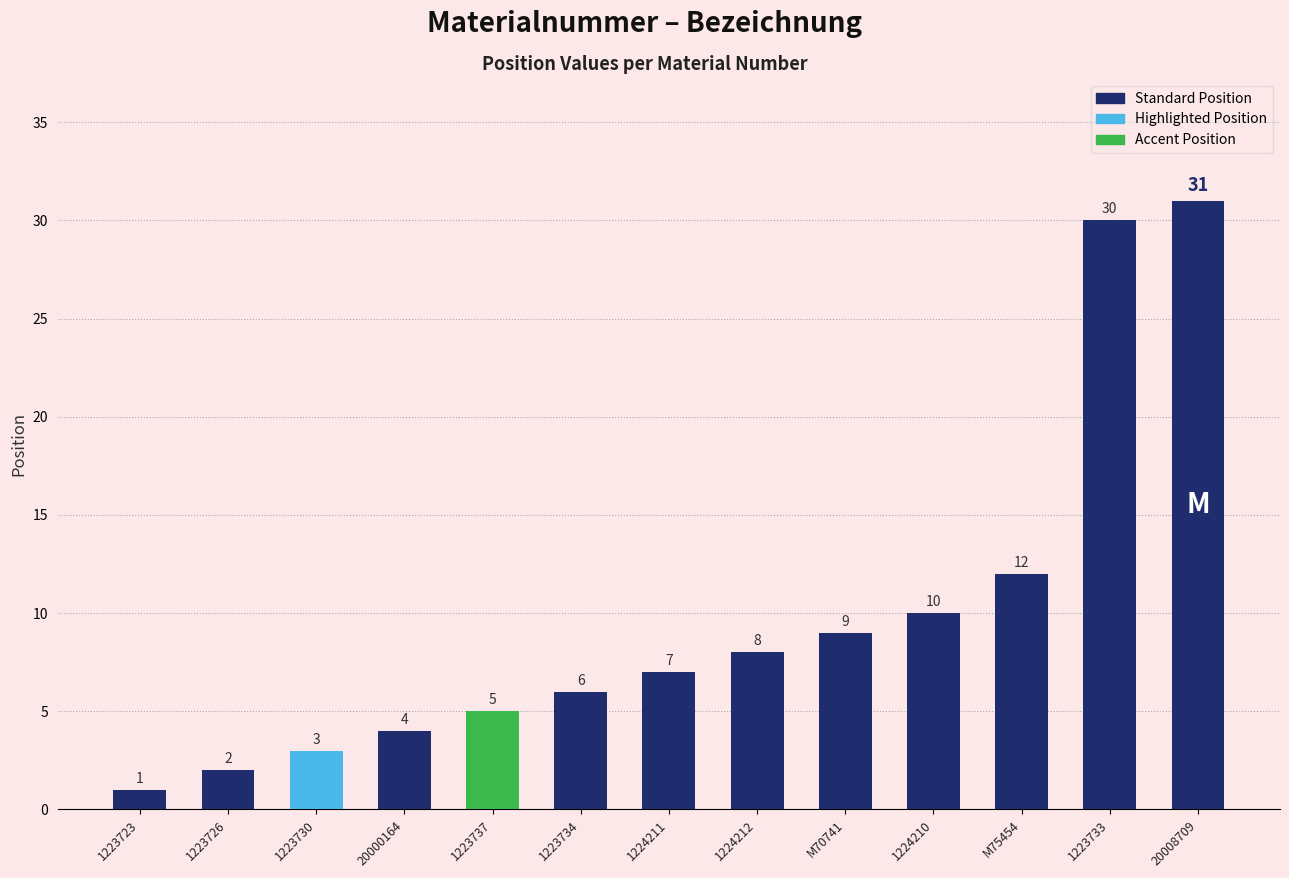

Reading left to right, what are all the values shown in this chart?

1223723=1	1223726=2	1223730=3	20000164=4	1223737=5	1223734=6	1224211=7	1224212=8	M70741=9	1224210=10	M75454=12	1223733=30	20008709=31